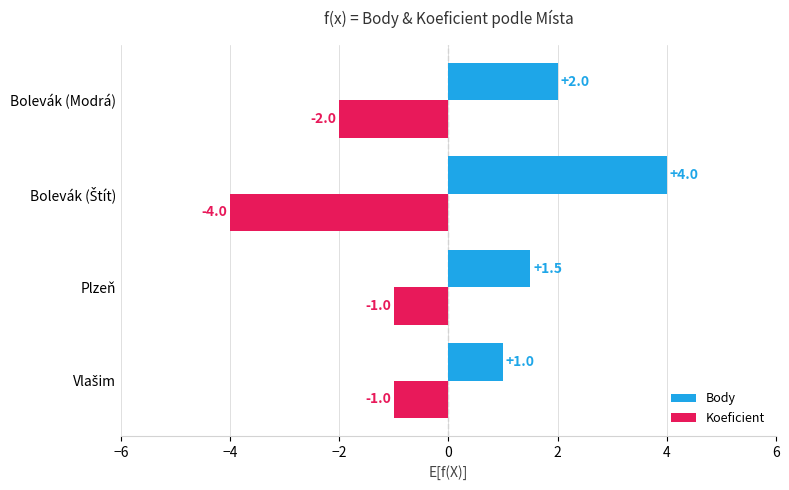

Rank the series by their maximum value, from lowest to highest.

Koeficient, Body